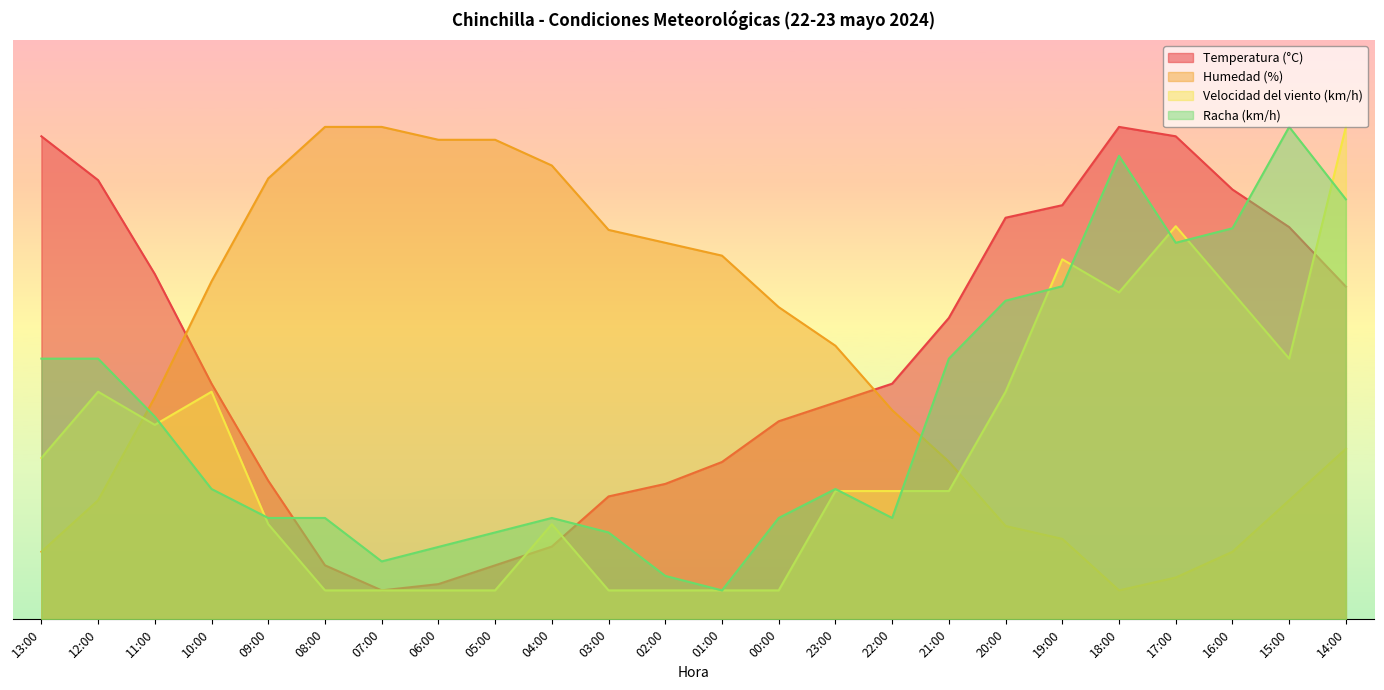

Between 03:00 and 21:00, which series saw the biggest shift?

Humedad (%)